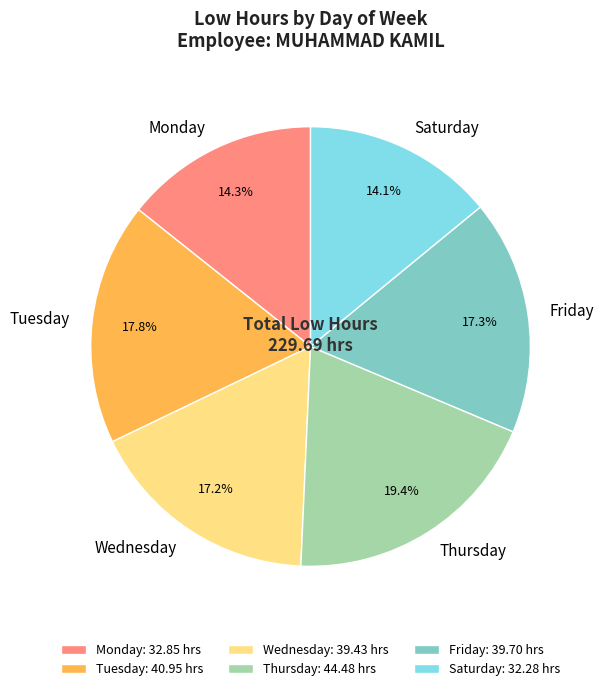

To the nearest percent, what is the difference between the largest and smallest slice percentages?

5%